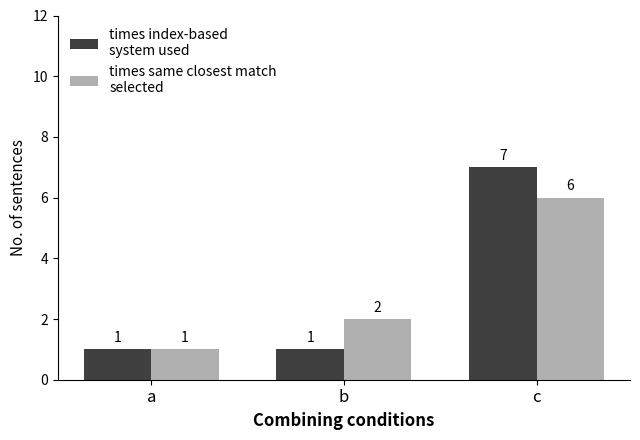

At which category is the sum across all series the highest?

c